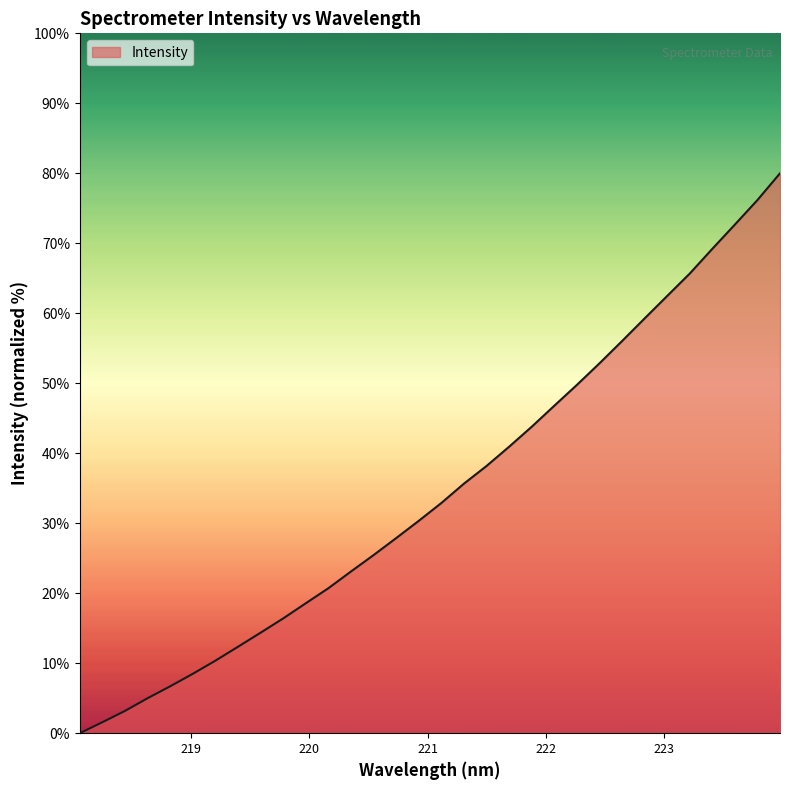

What is the difference between the maximum and minimum values?

80.0